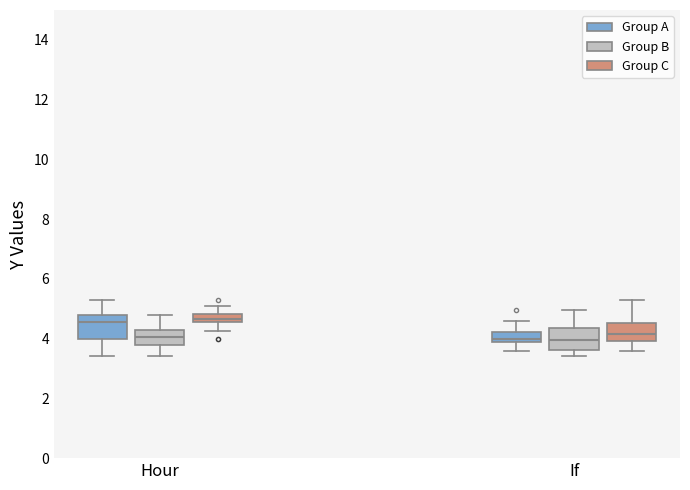

Where does the upper whisker of the box for If (Group B) end on the y-axis? The values are not printed on the chart, so give them approximately, as read against the axis.

5.0